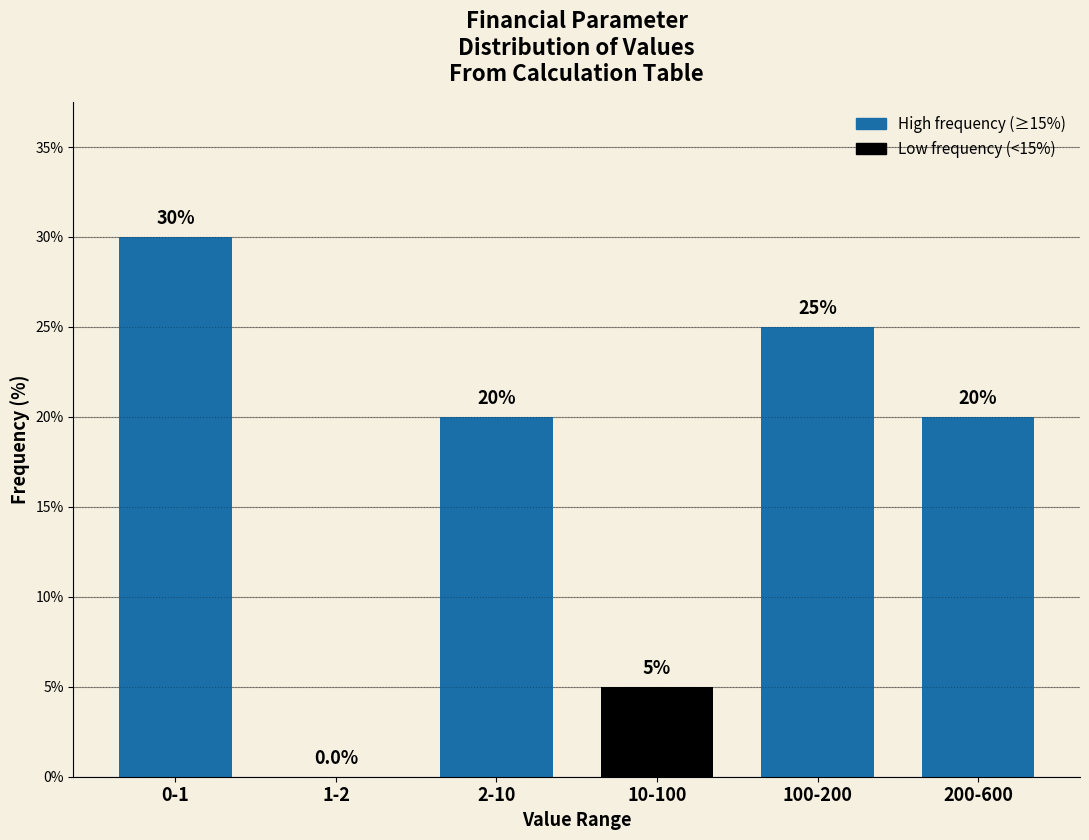

Reading left to right, extract all data points from this chart.

0-1=30	1-2=0	2-10=20	10-100=5	100-200=25	200-600=20